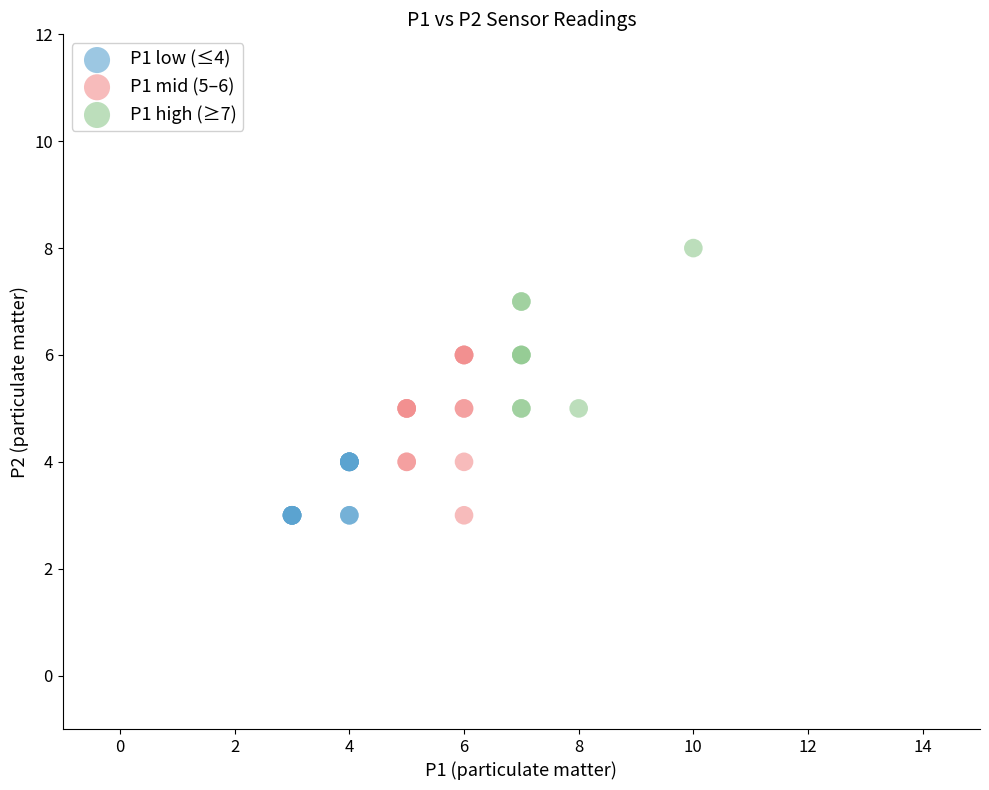

What are all the series names shown in the legend?

P1 low (≤4), P1 mid (5–6), P1 high (≥7)